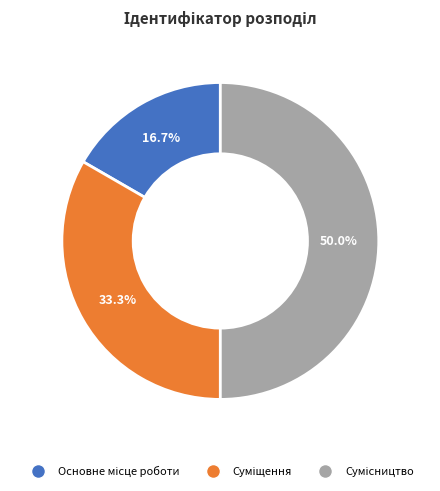

Which has a higher value, Основне місце роботи or Сумісництво?

Сумісництво